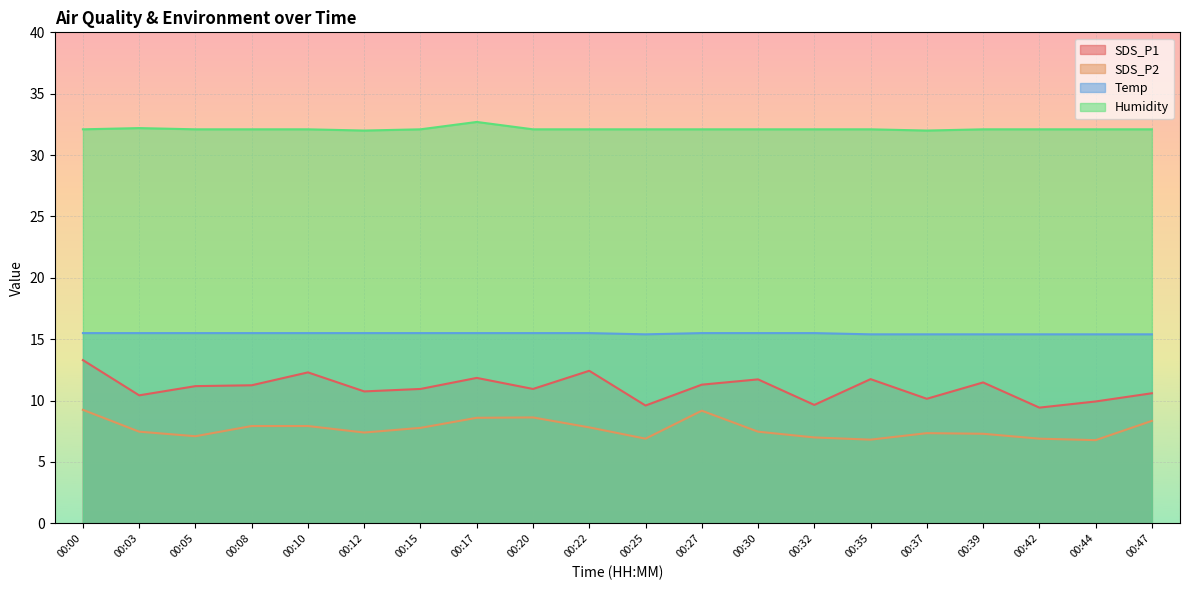

True or false: Humidity and SDS_P1 cross at least once.

False